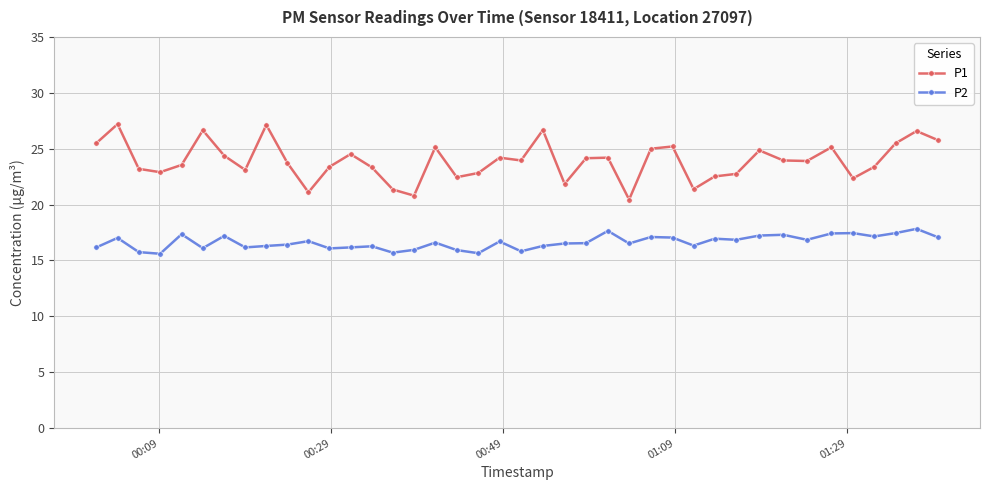

What is the minimum value for P2?

15.6